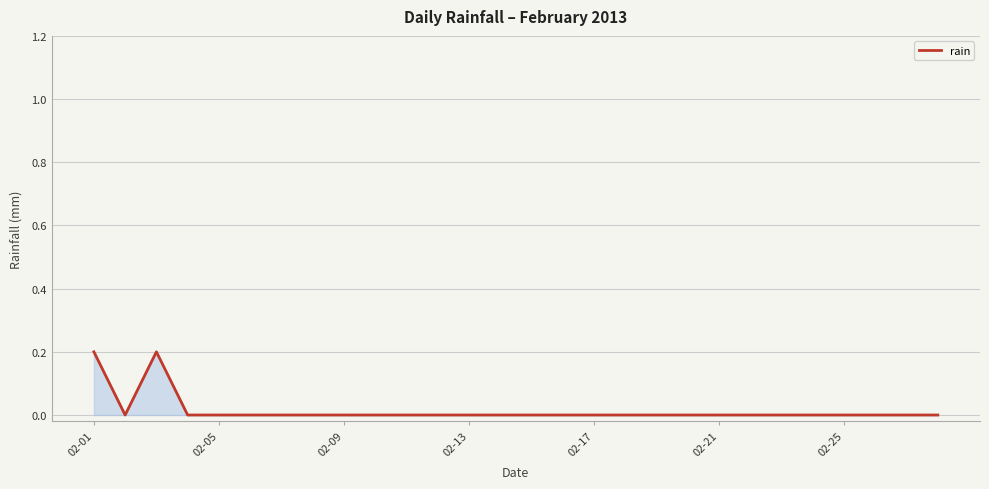

Does the chart have visible grid lines?

Yes